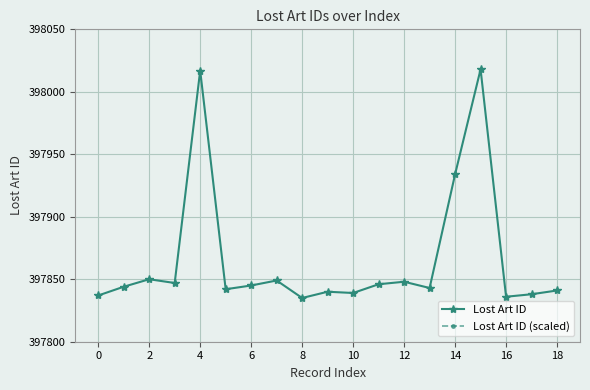

Where is Lost Art ID nearest to the value 397926?

14